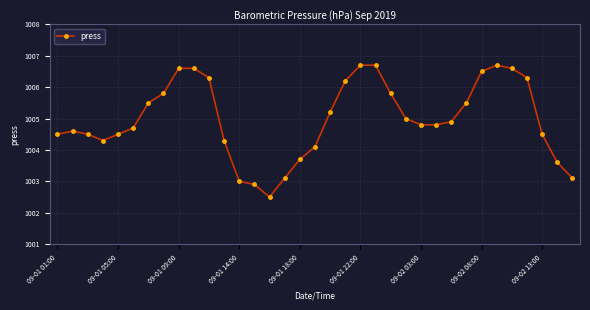

Does the chart have visible grid lines?

Yes